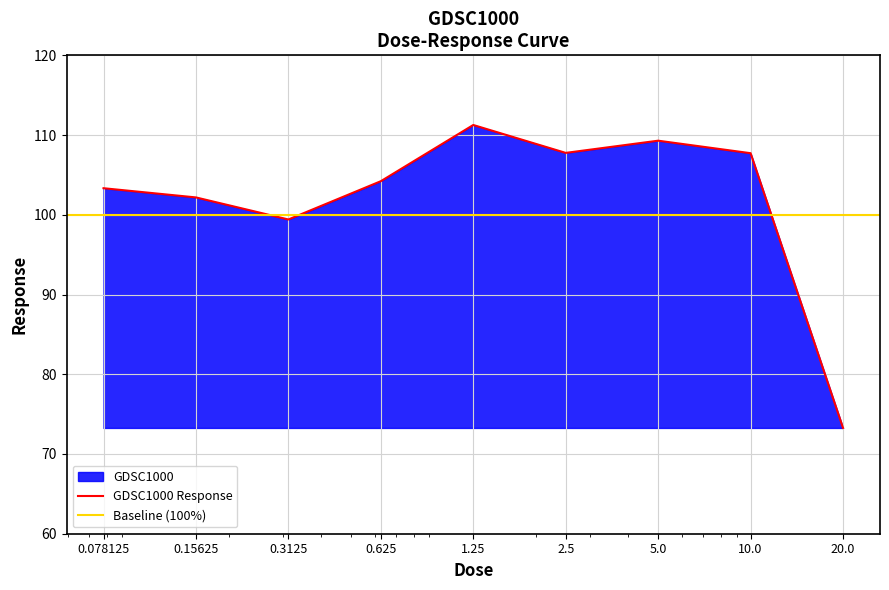

What is the ratio of the value at 5.0 to the value at 0.3125?

1.1